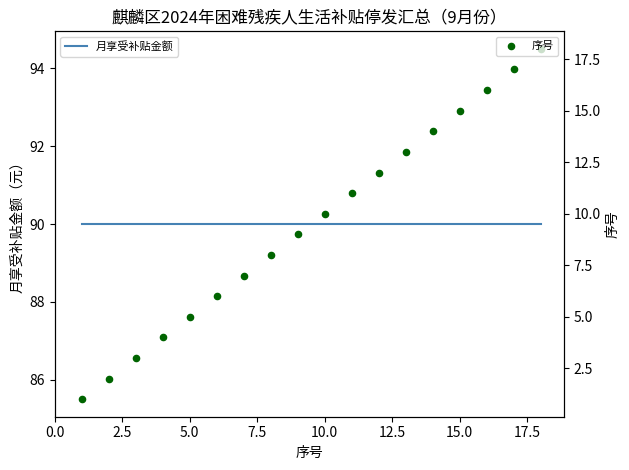

What are all the series names shown in the legend?

月享受补贴金额, 序号